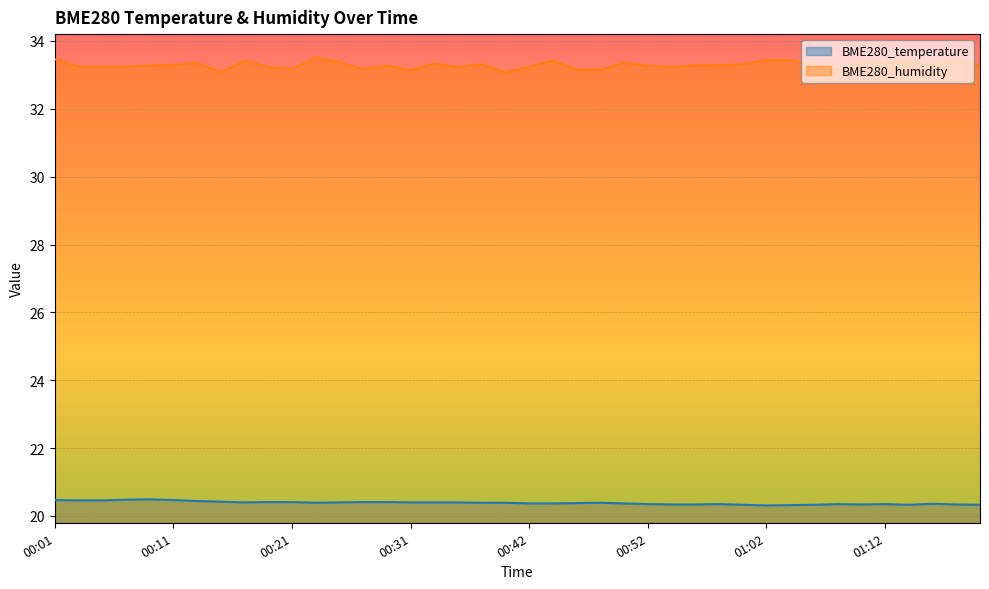

What is the difference between the second highest and minimum values in the BME280_temperature series?

0.2